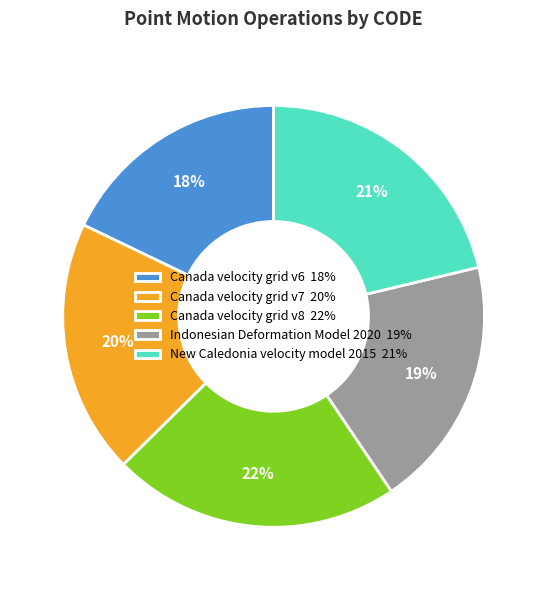

True or false: Canada velocity grid v7 accounts for 20% of the total.

True